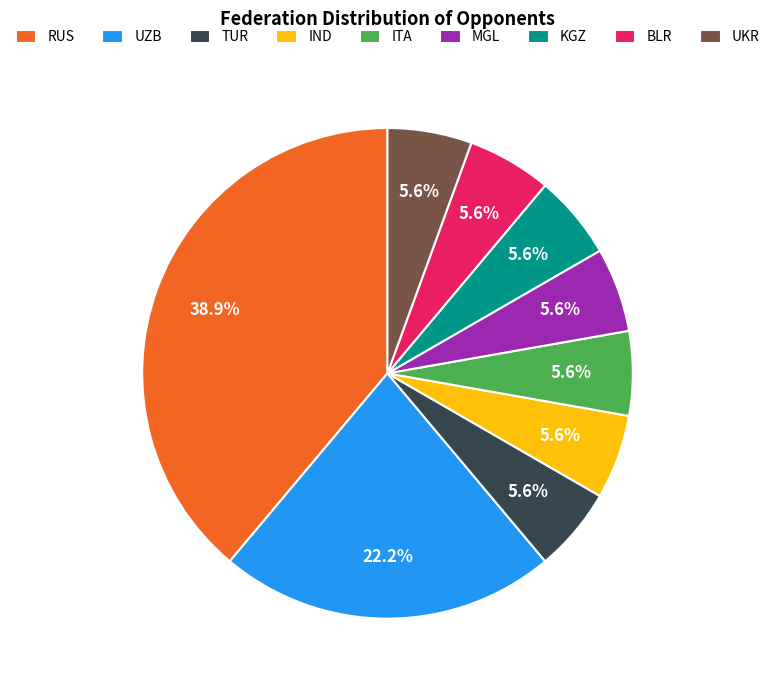

Between MGL and UZB, which is larger?

UZB